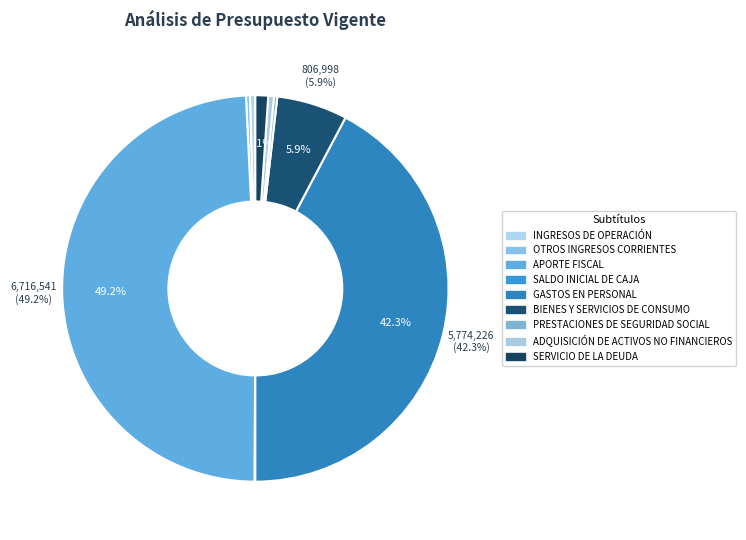

Does INGRESOS DE OPERACIÓN represent more than half of the total?

No